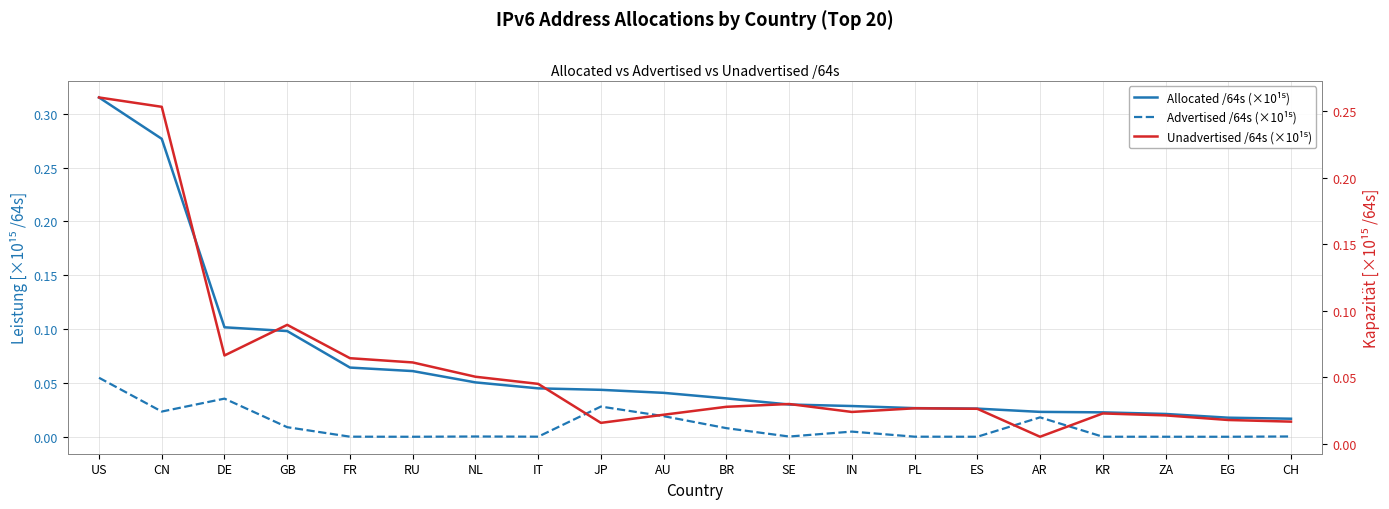

At which category does Unadvertised /64s (×10¹⁵) reach its first local peak?

GB